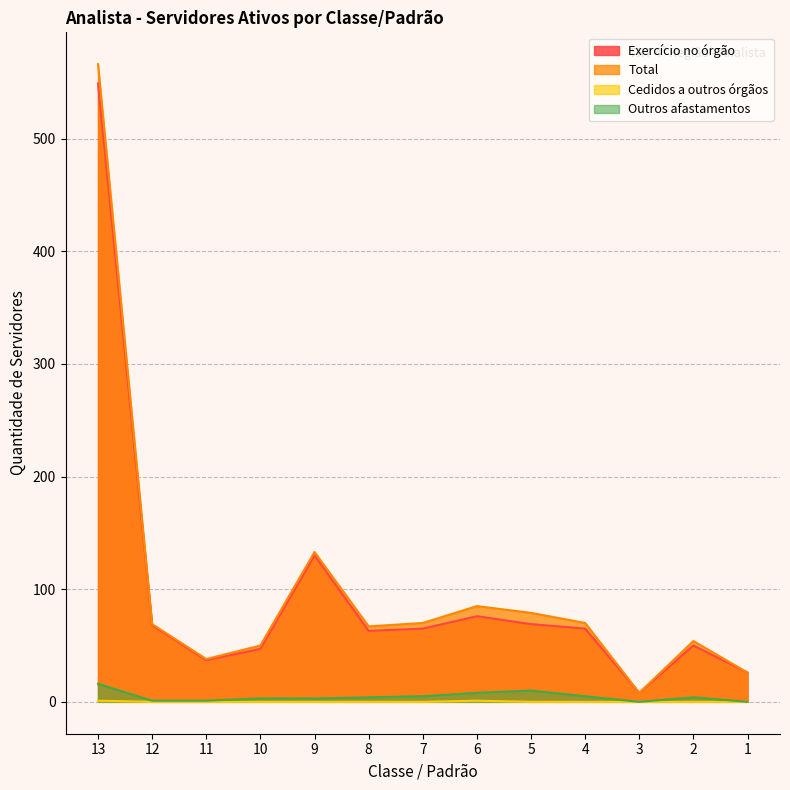

What is the sum of the Outros afastamentos values at 7 and 8?

9